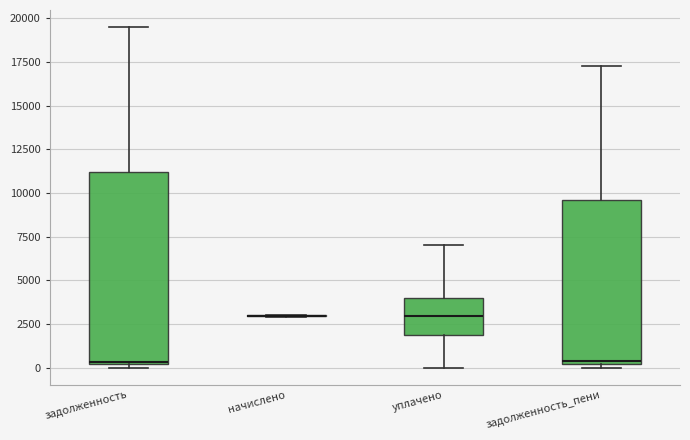

Where is the upper edge of the box for задолженность_пени on the y-axis? The values are not printed on the chart, so give them approximately, as read against the axis.

9500